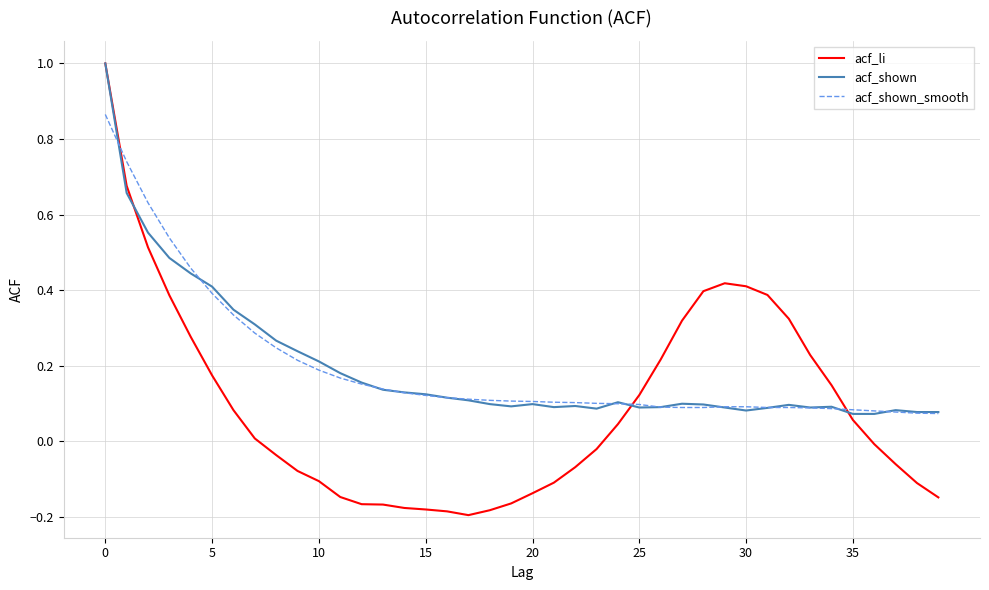

Which series has the widest spread of values?

acf_li